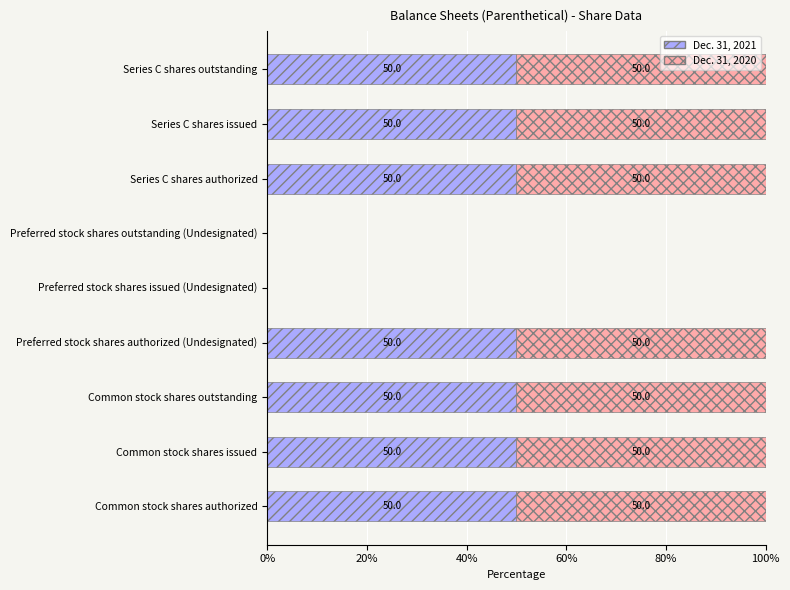

What is the total value across all series at Common stock shares outstanding?

100